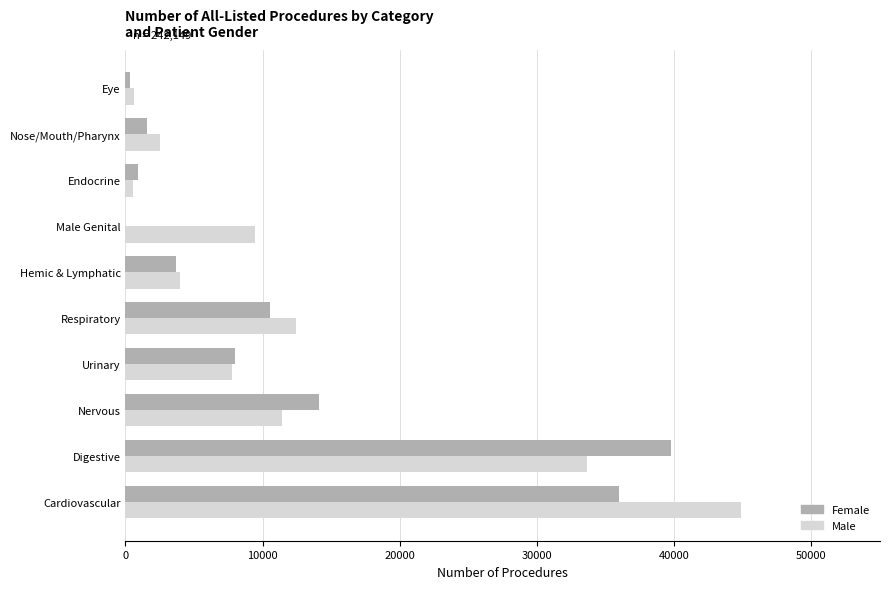

Which label corresponds to the largest value in the chart?

Cardiovascular